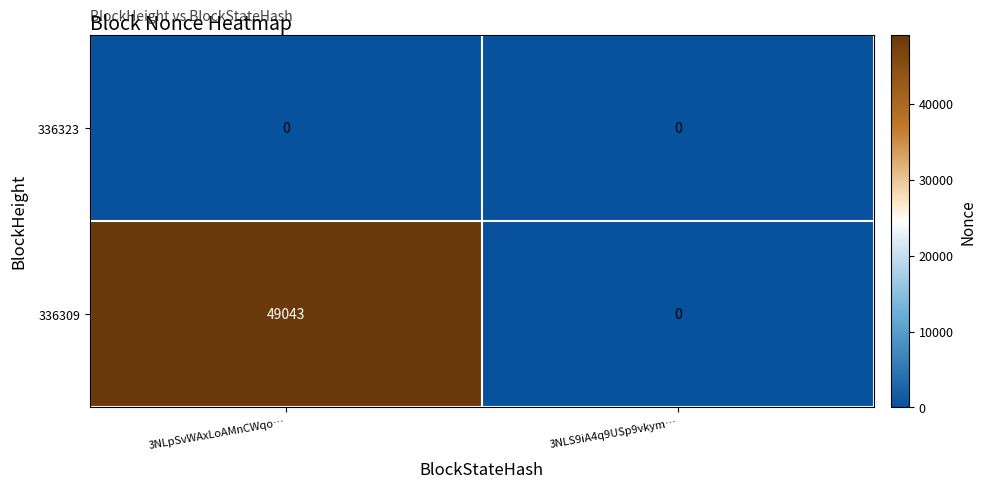

Which series has the largest range (max minus min)?

336309